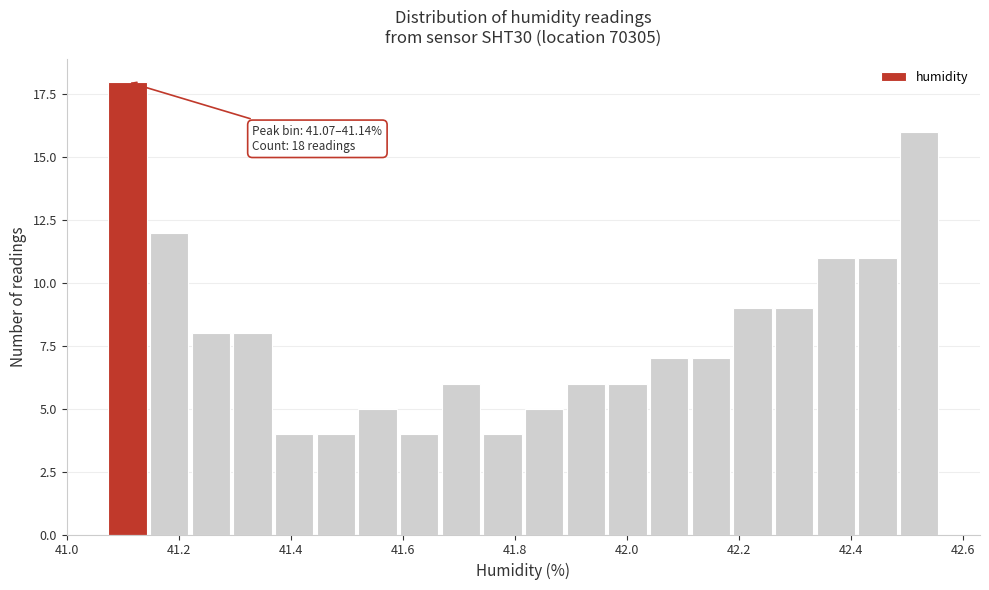

Around what value on the x-axis is the tallest bar? Give the approximate position of its centre, as read against the axis.

41.10